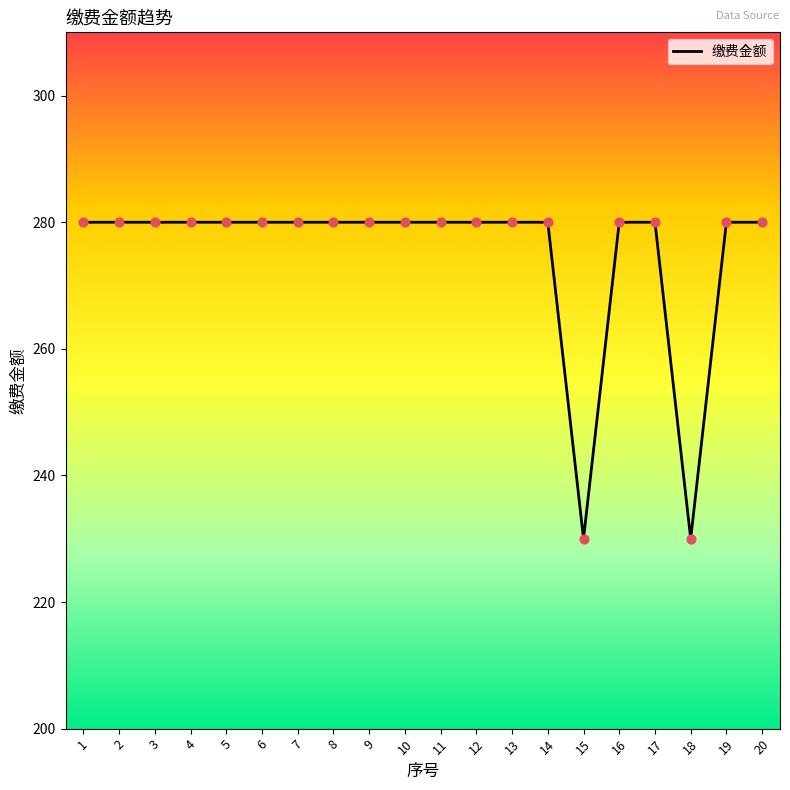

What is the difference between the maximum and minimum values?

50